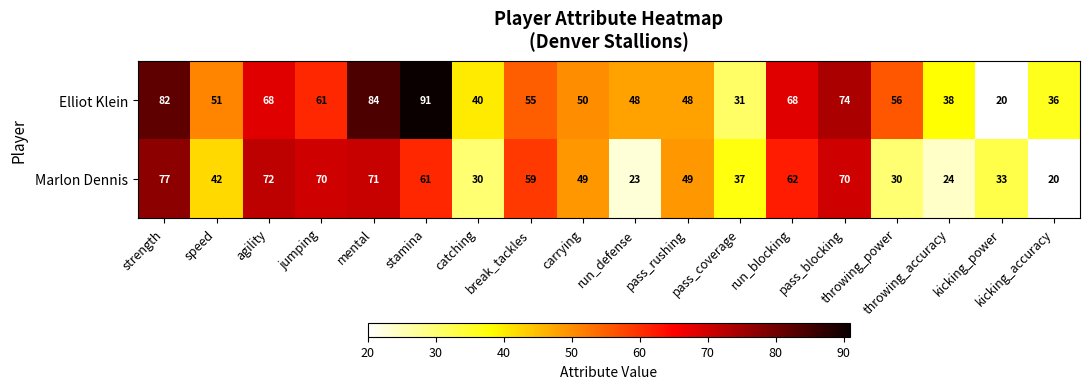

What is the lowest value of the Elliot Klein series?

20